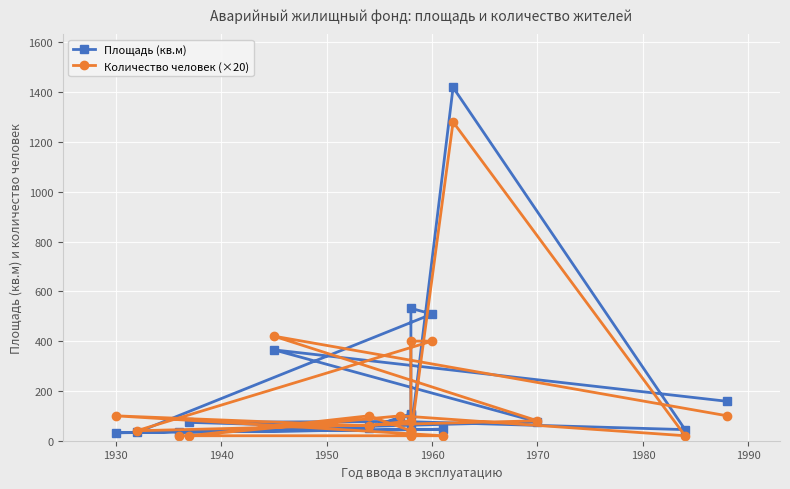

How many times do Количество человек (×20) and Площадь (кв.м) cross each other?

8